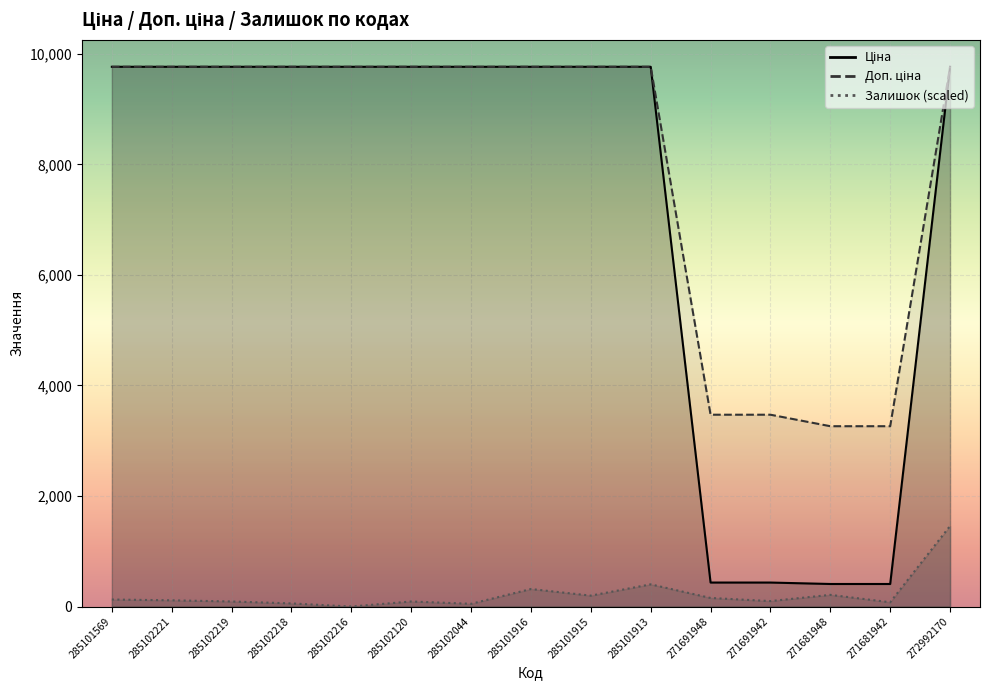

What is the difference between the second highest and minimum values in the Залишок series?

401.4